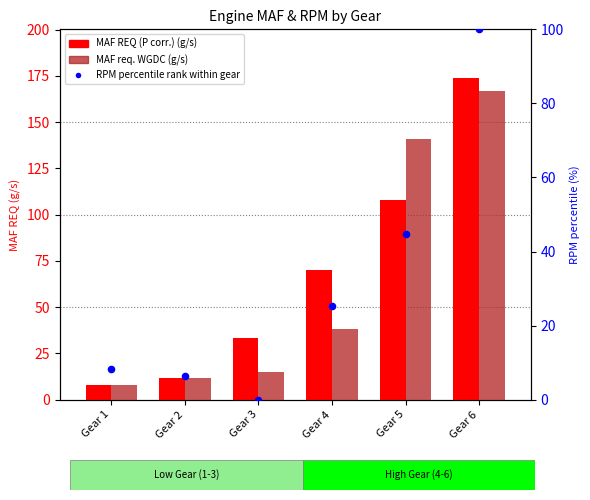

Which series contains the lowest Y value?

RPM percentile rank within gear